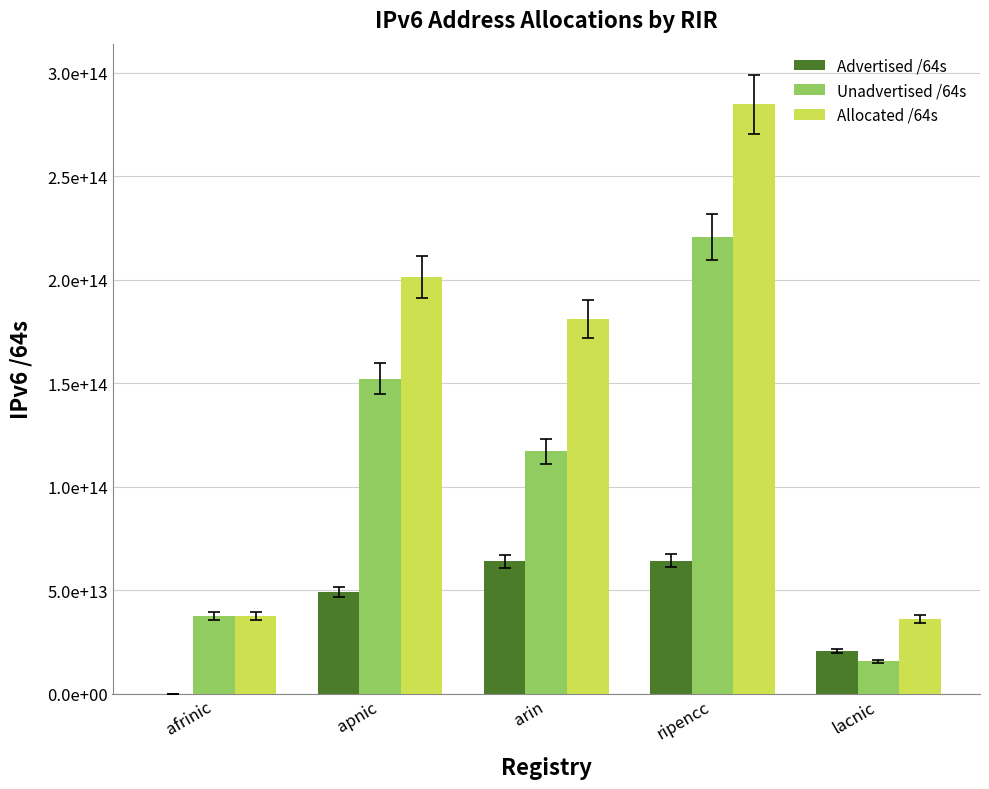

What is the difference between the maximum and minimum values in the Advertised /64s series?

64091115094016